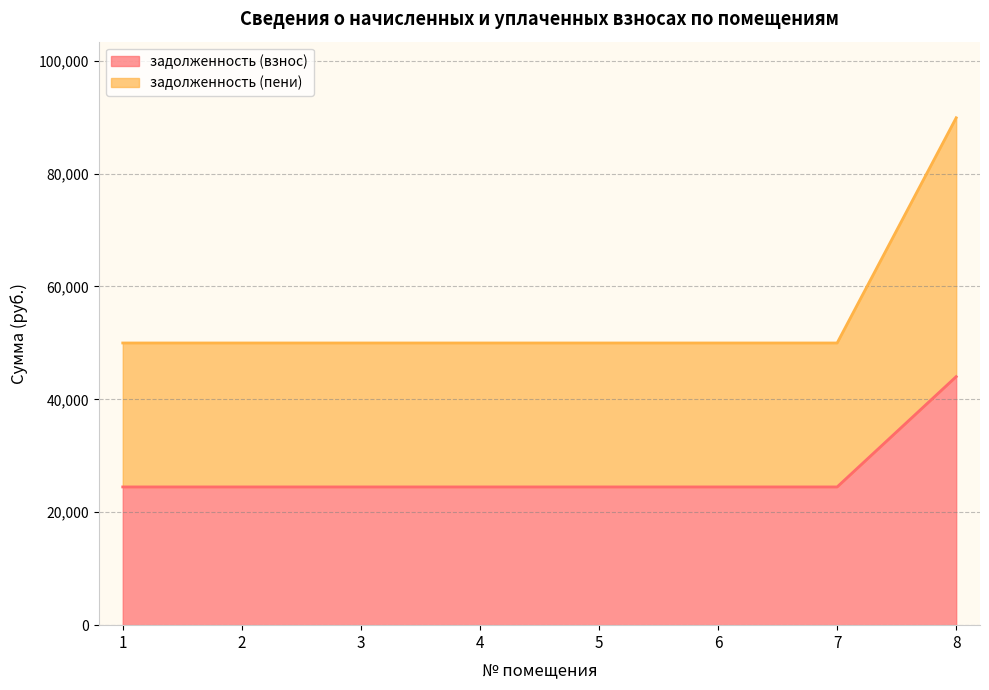

What is the smallest value displayed?

24485.8